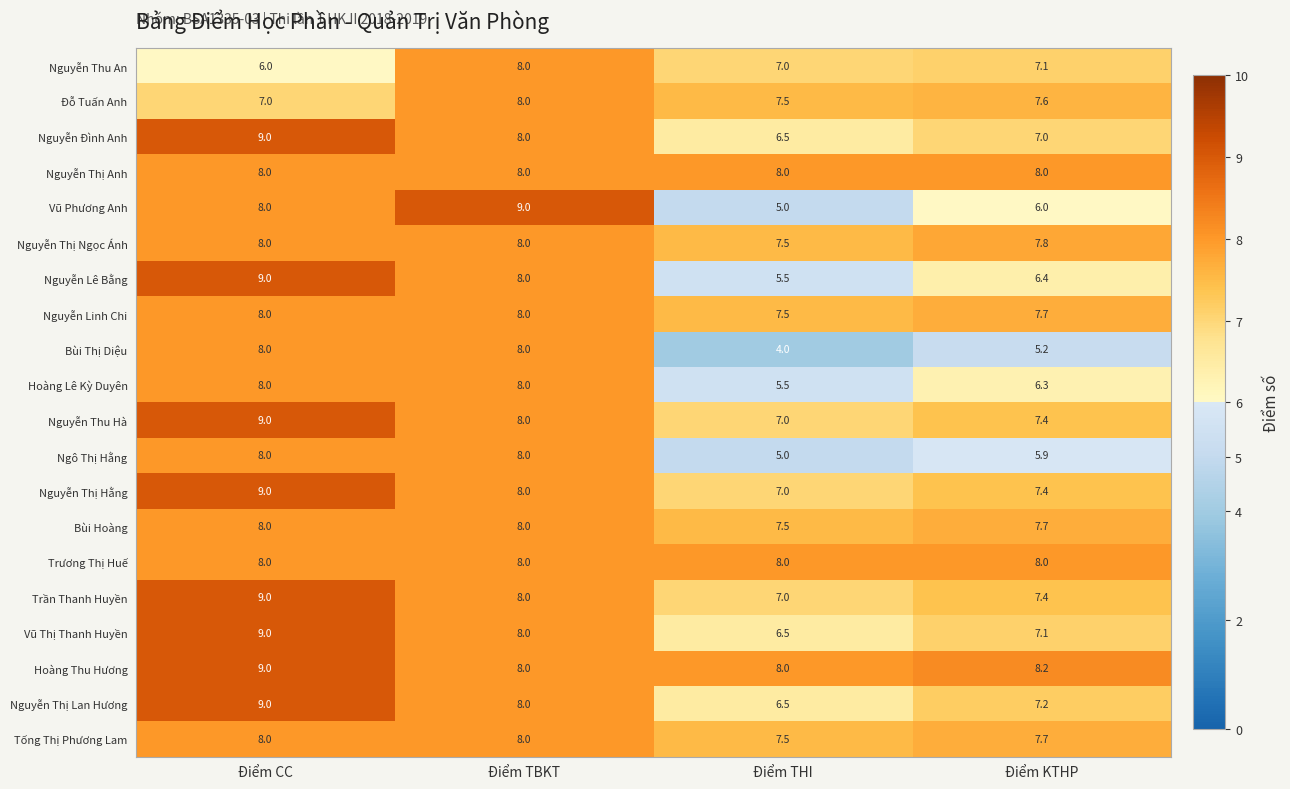

Which series changed the most between Điểm CC and Điểm TBKT?

Nguyễn Thu An